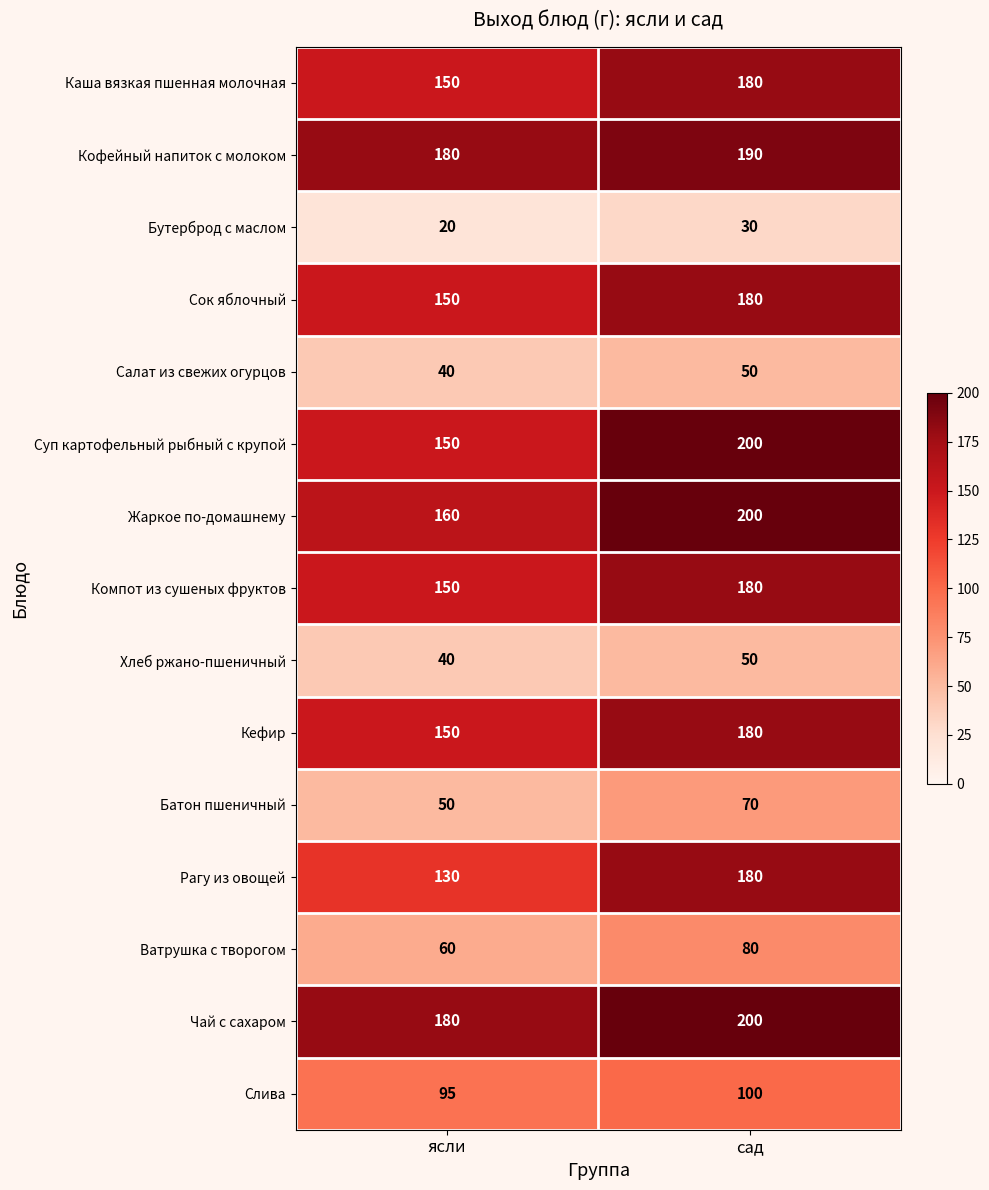

What is the average value of the Хлеб ржано-пшеничный series?

45